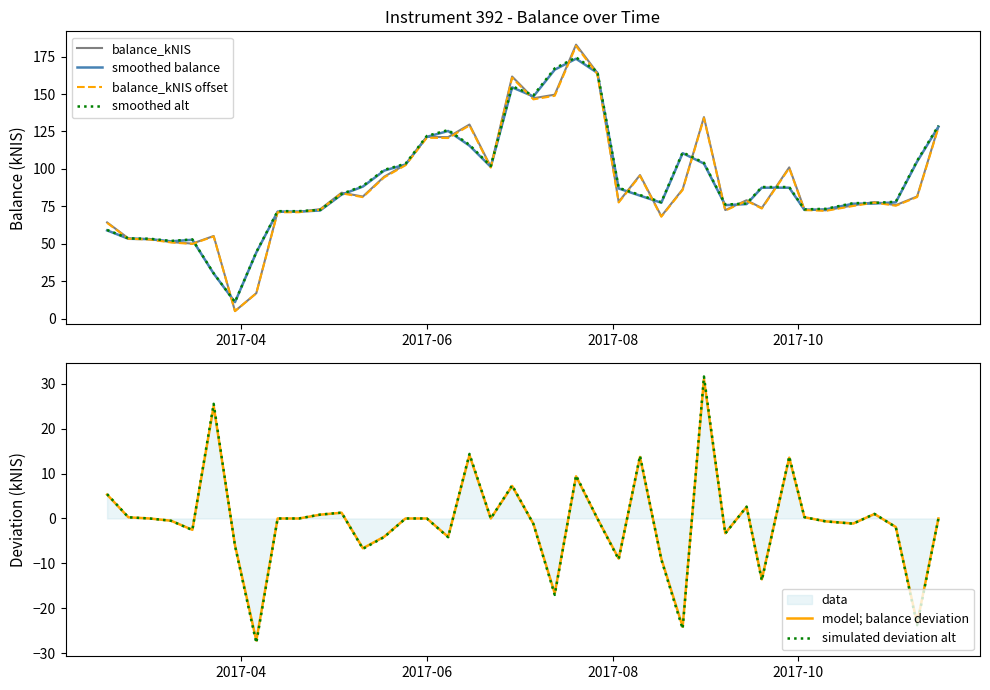

True or false: simulated deviation alt and balance_kNIS offset cross at least once.

False